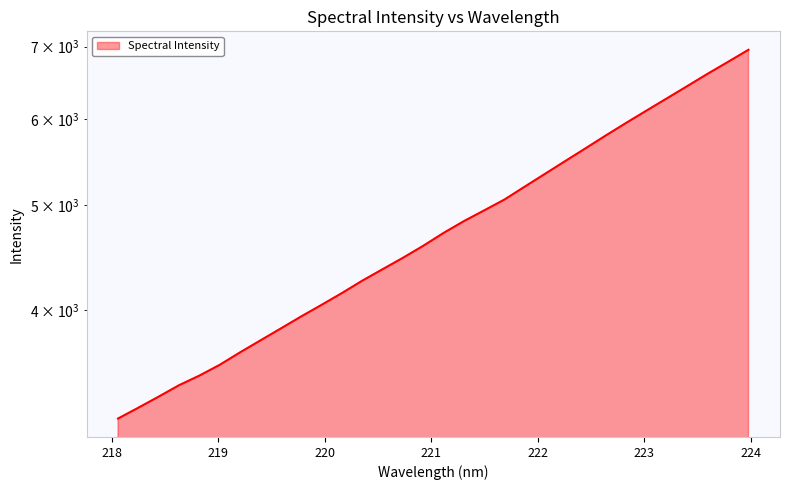

What value does the data have at 218.0596?

3177.2